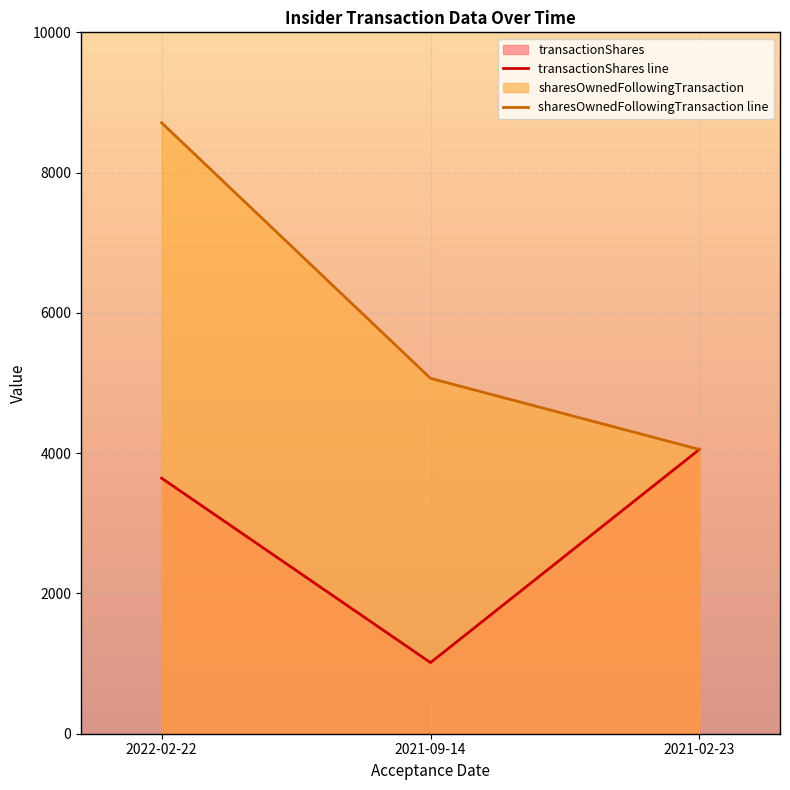

How many lines are shown in the chart?

2